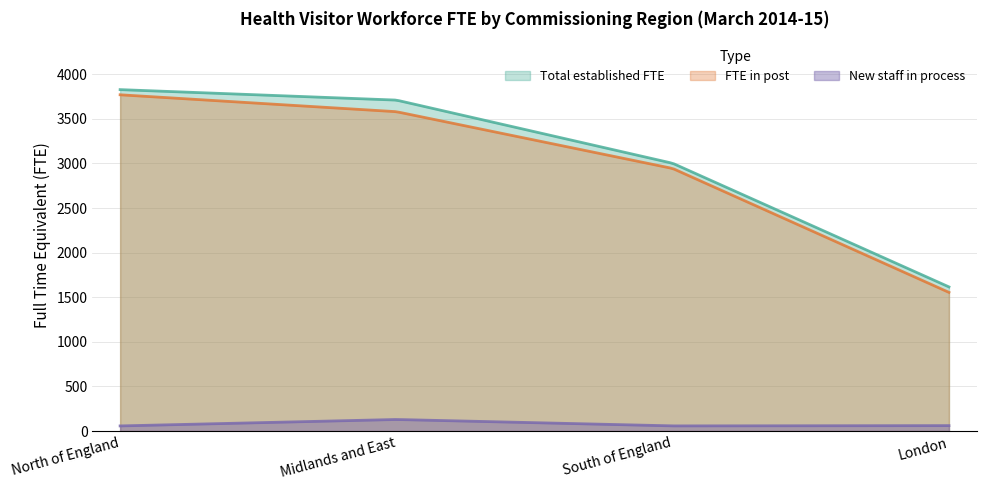

Reading left to right, transcribe all the data shown in this chart.

Total established FTE: 3827.9	3710.5	3002.1	1616.2
FTE in post: 3770.1	3580.6	2944.0	1554.9
New staff in process: 57.8	129.9	58.1	61.3